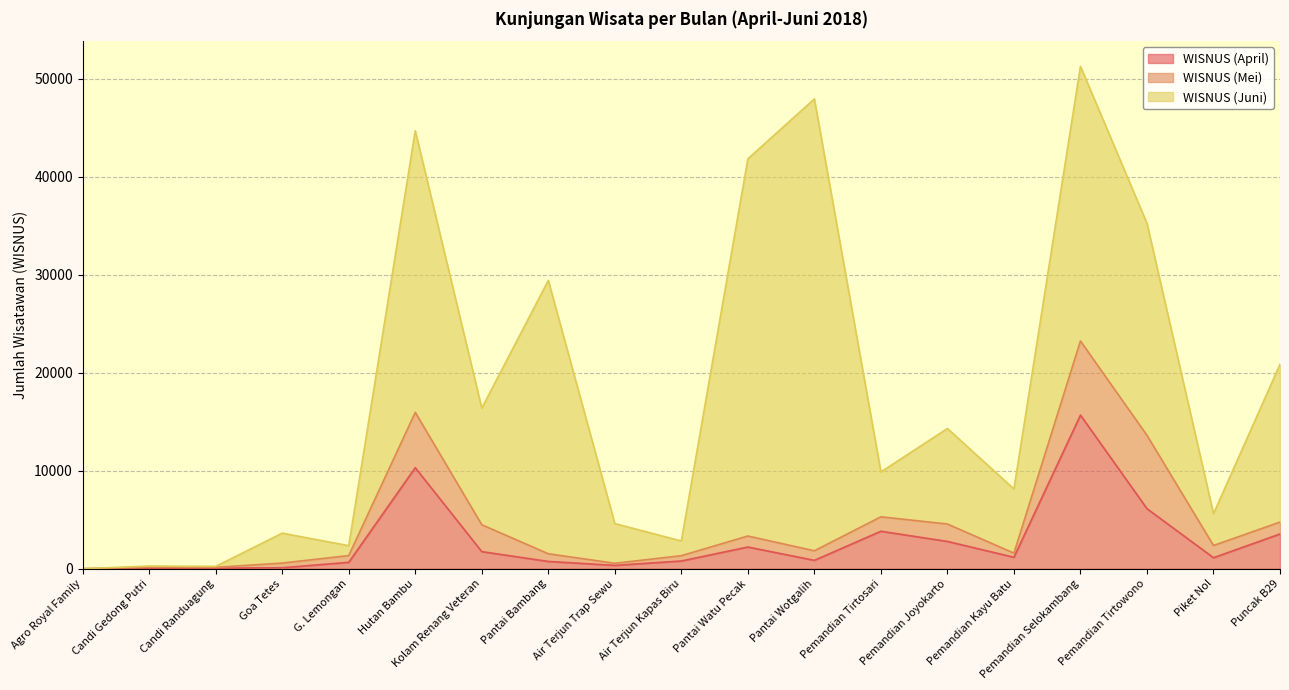

What is the average value of the WISNUS (Juni) series?

13303